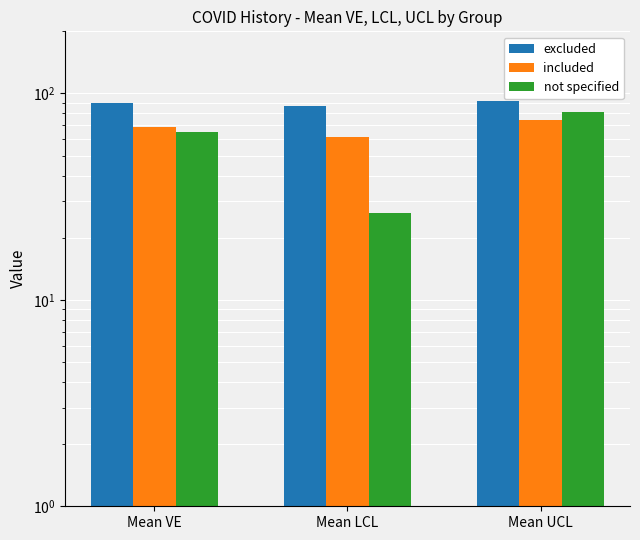

Does the chart contain any negative values?

No